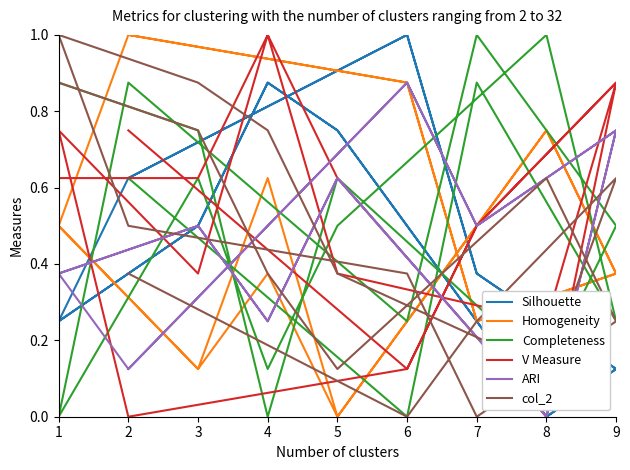

What is the value of the col_2 point at the 6th from the left?

0.2